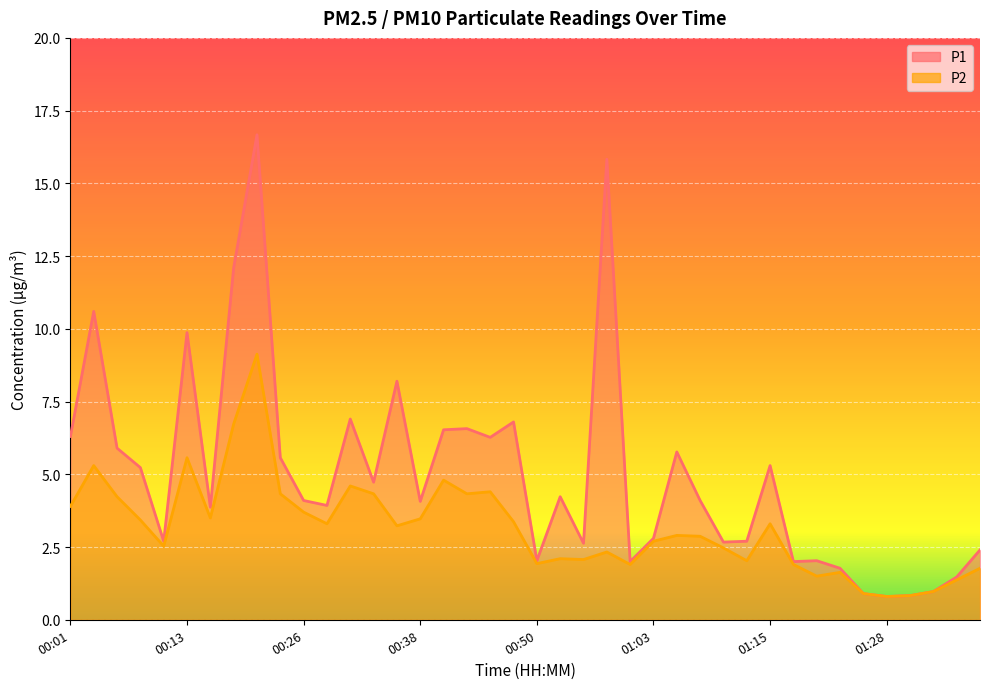

Is the value of P1 at 01:25 greater than the value of P2 at 00:53?

No